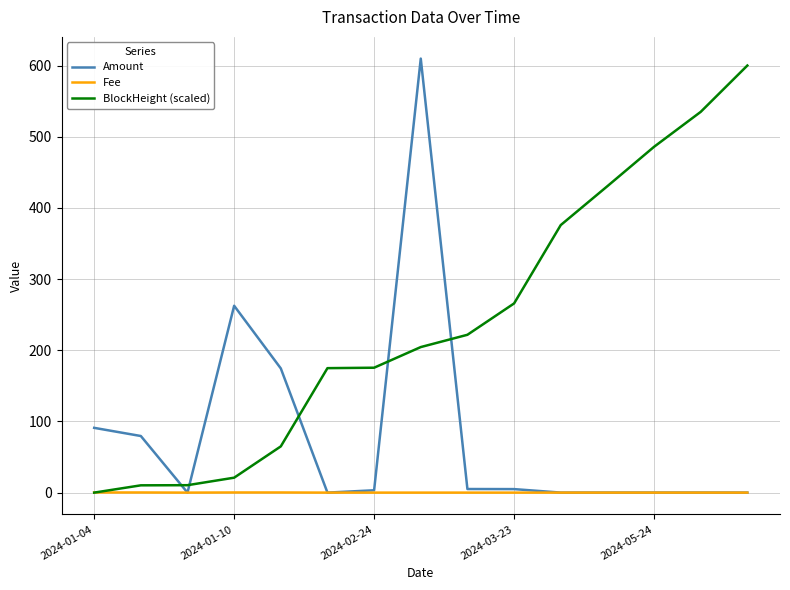

Which series has the largest total across all categories?

BlockHeight (scaled)